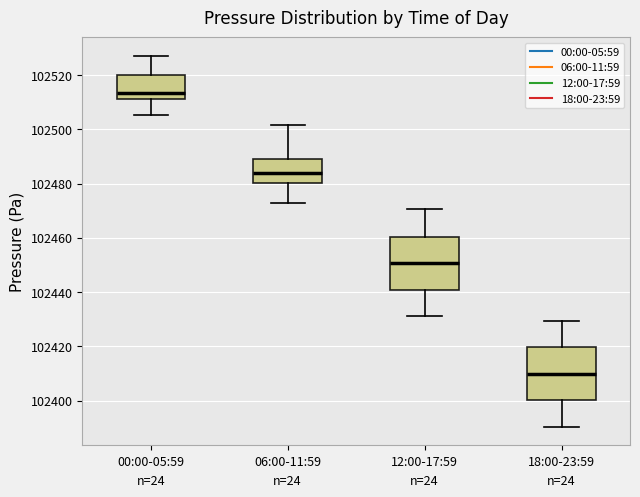

Where does the lower whisker of the box for 12:00-17:59 end on the y-axis? The values are not printed on the chart, so give them approximately, as read against the axis.

102432